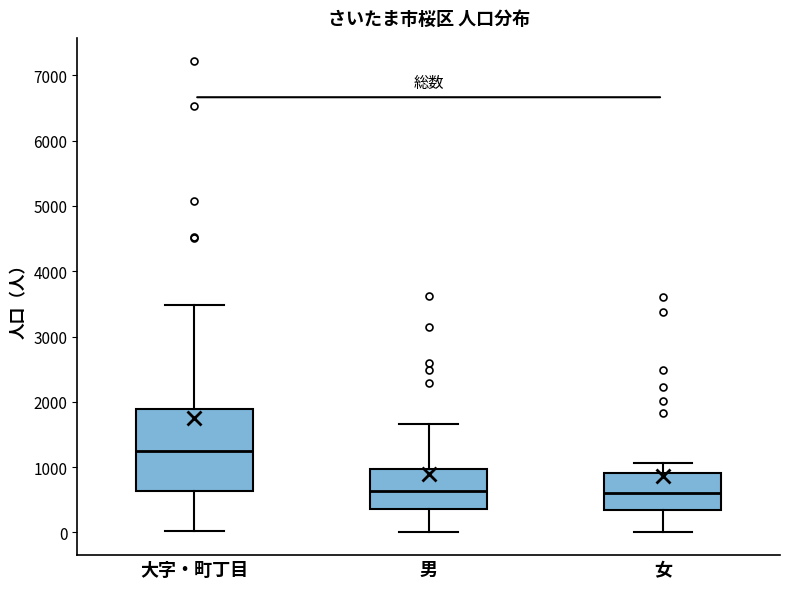

Which box is the tallest, from its lower edge to its upper edge?

大字・町丁目